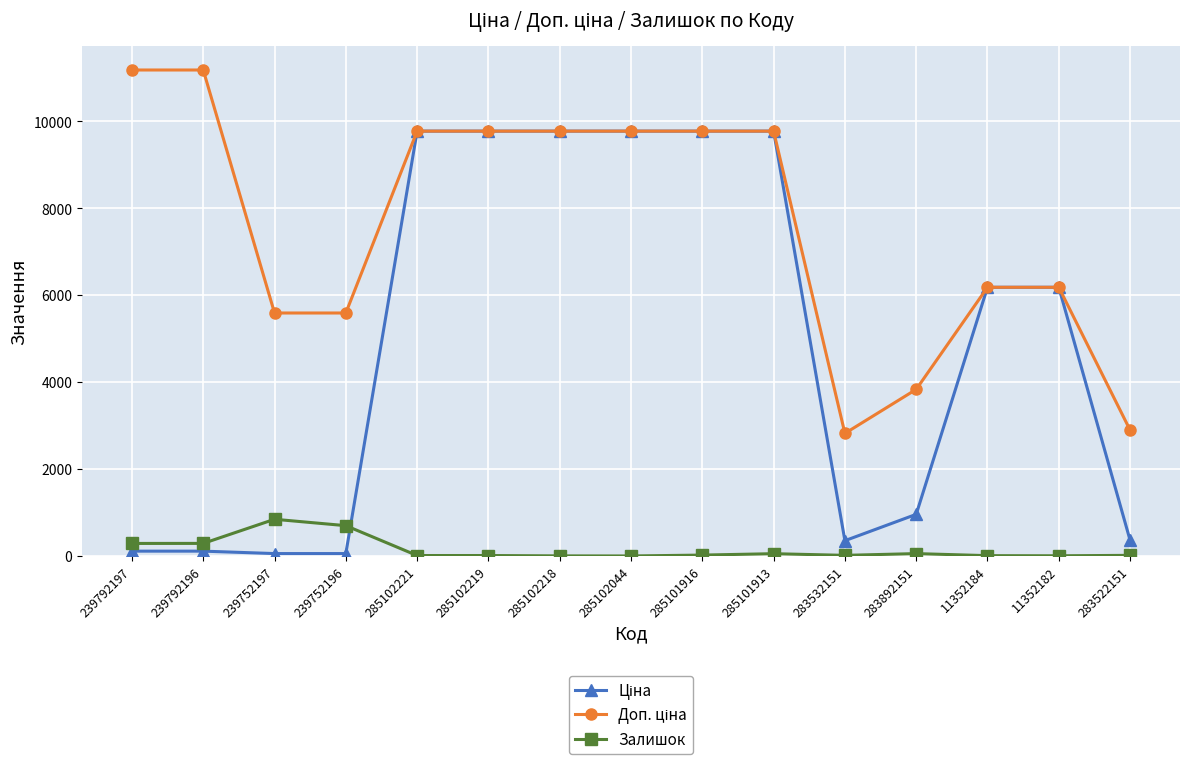

True or false: Залишок has a value of 698.0 at 239752196.

True